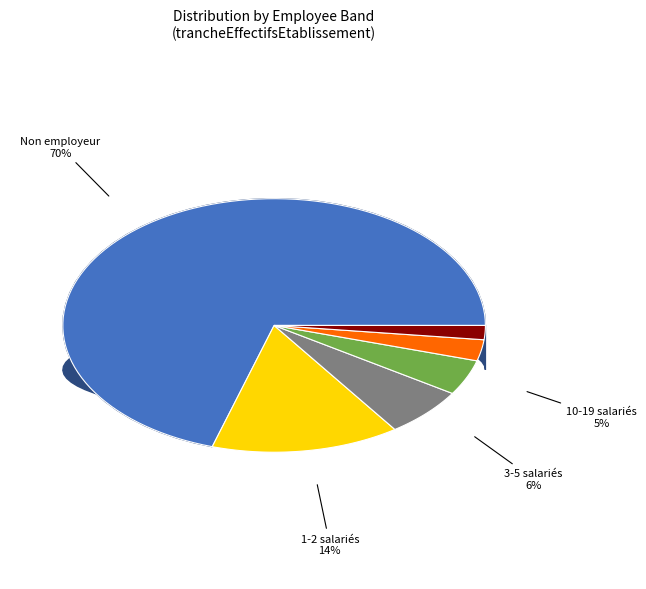

The 03 slice represents 6% of the pie. True or false?

True